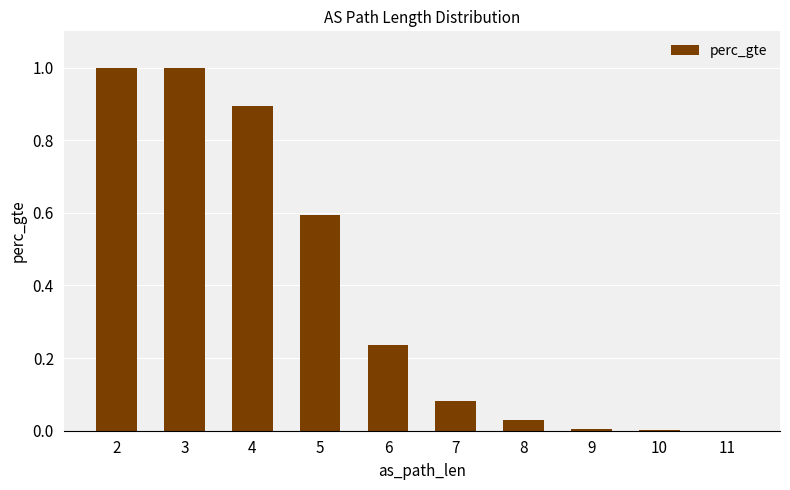

What is the change in value from 3 to 5?

-0.4